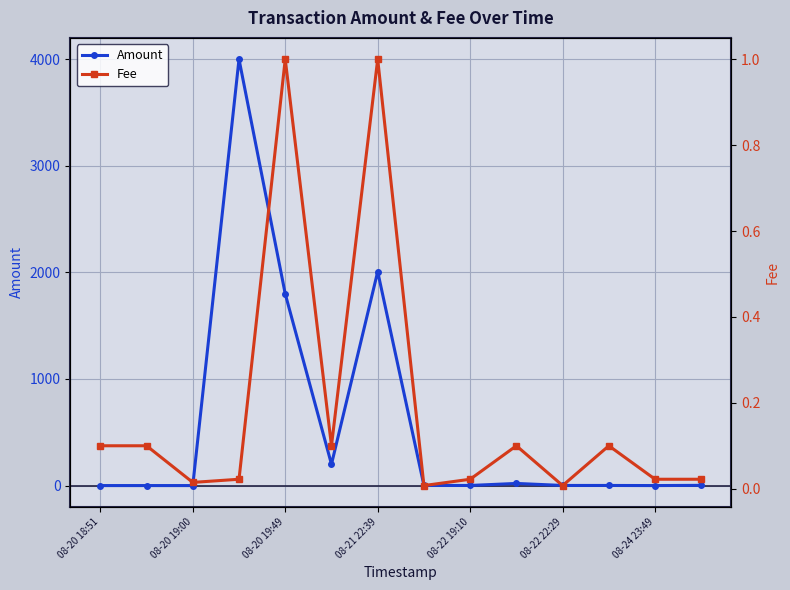

How many positive values does the Amount series have?

10